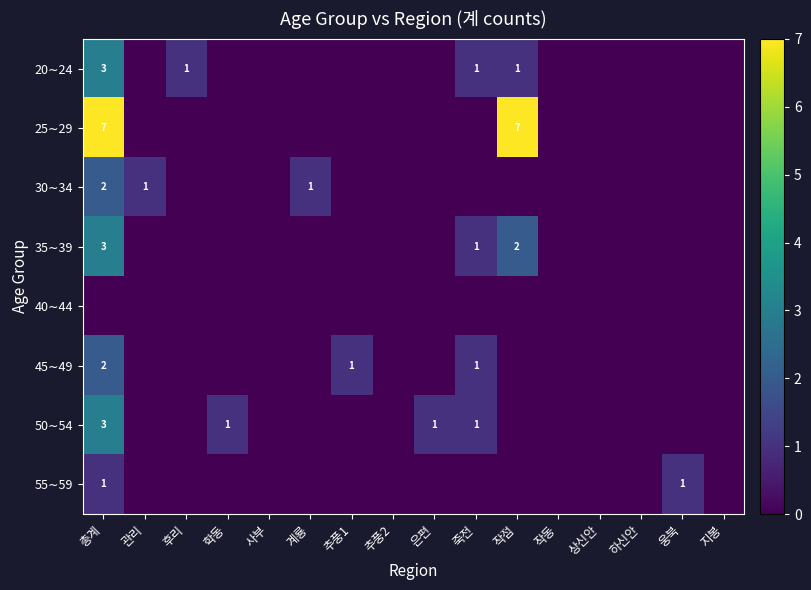

How many positive values does the 45∼49 series have?

3